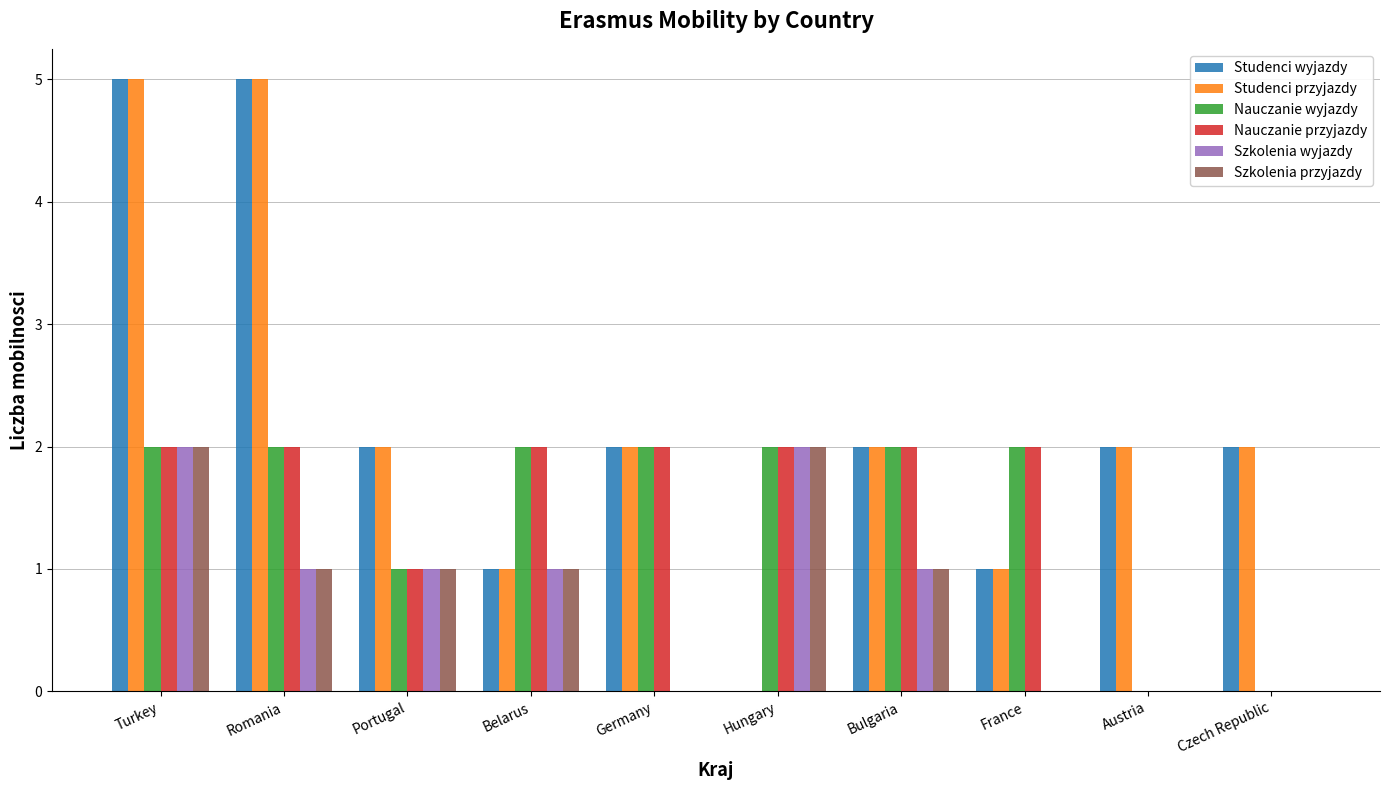

What is the maximum value shown in the chart?

5